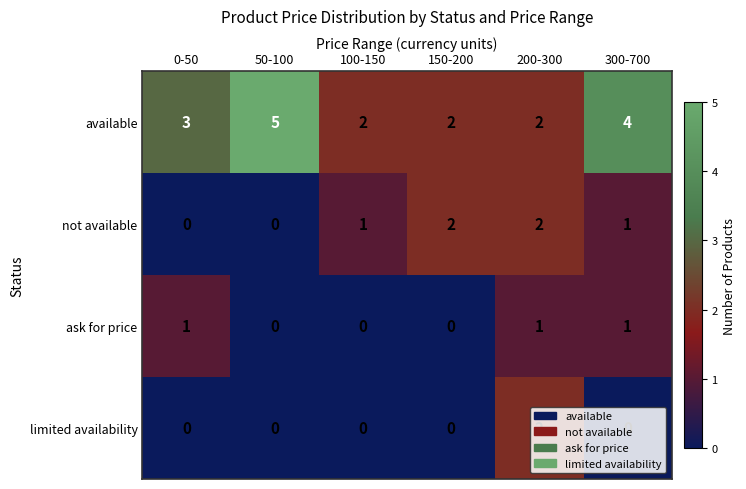

At which category is the sum across all series the highest?

200-300